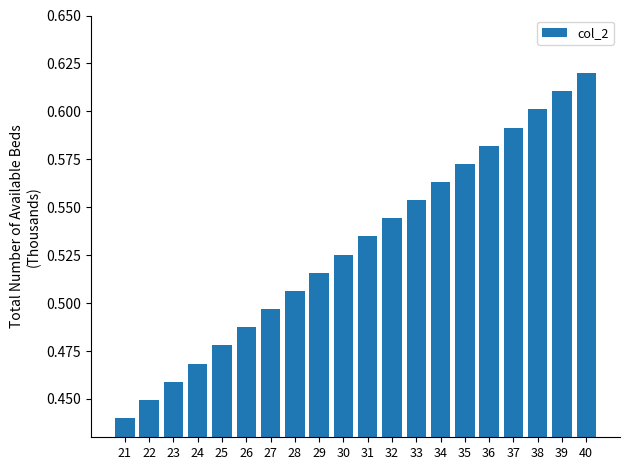

The value at 29 is 0.2. True or false?

False